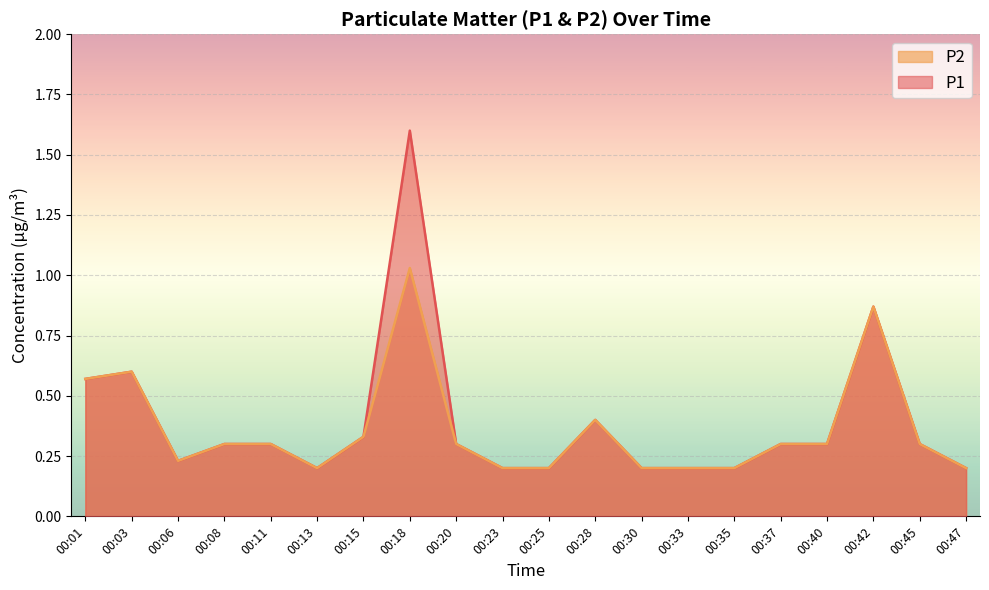

True or false: P1 has more than 0 points higher than both neighbors.

True